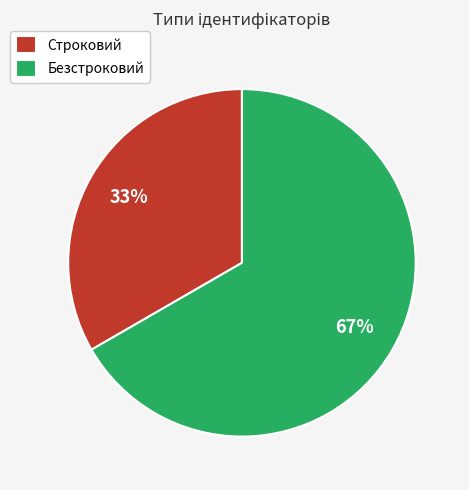

Is it true that Безстроковий is 75% of the pie?

False